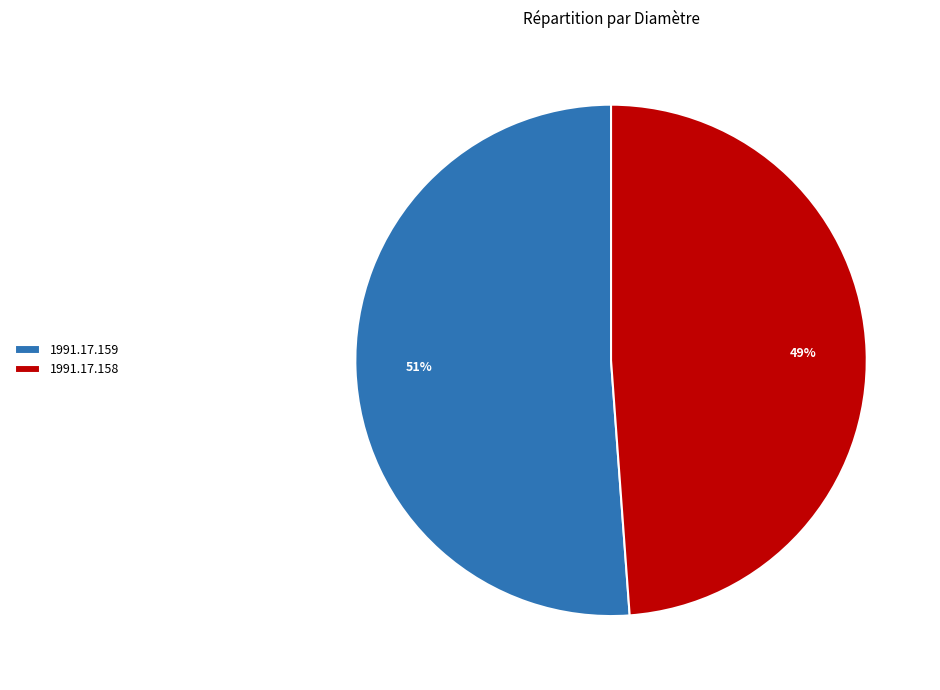

Which category accounts for the majority?

1991.17.159